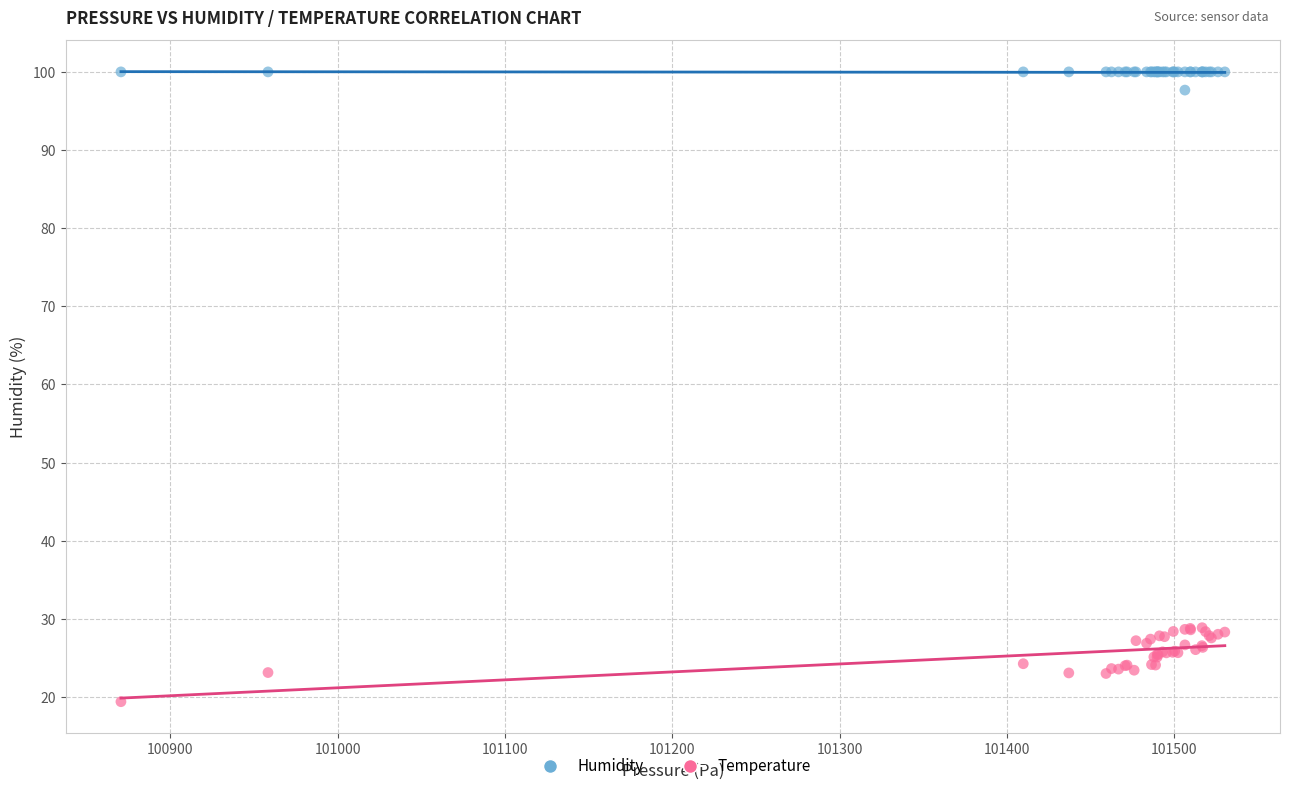

Which series contains the highest Y value?

Humidity